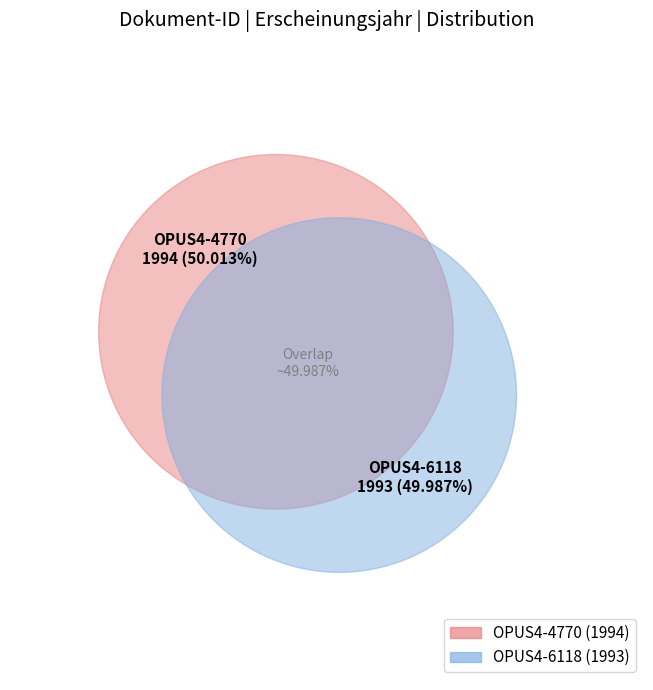

Rank the categories by value from highest to lowest.

OPUS4-4770, OPUS4-6118